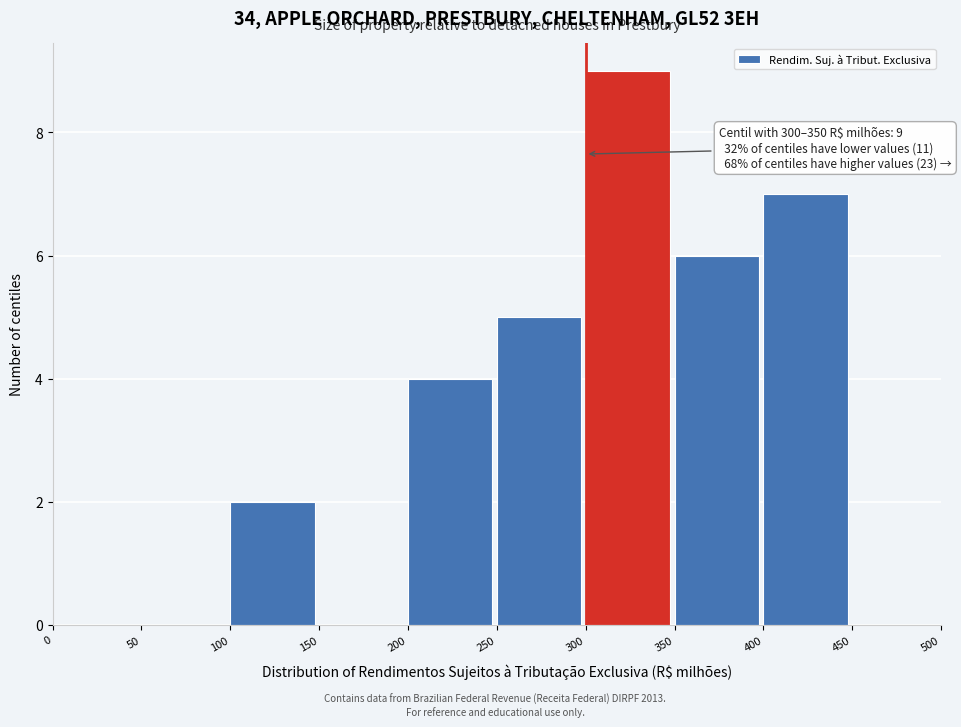

Over which range of the x-axis is the bar tallest?

300 to 350